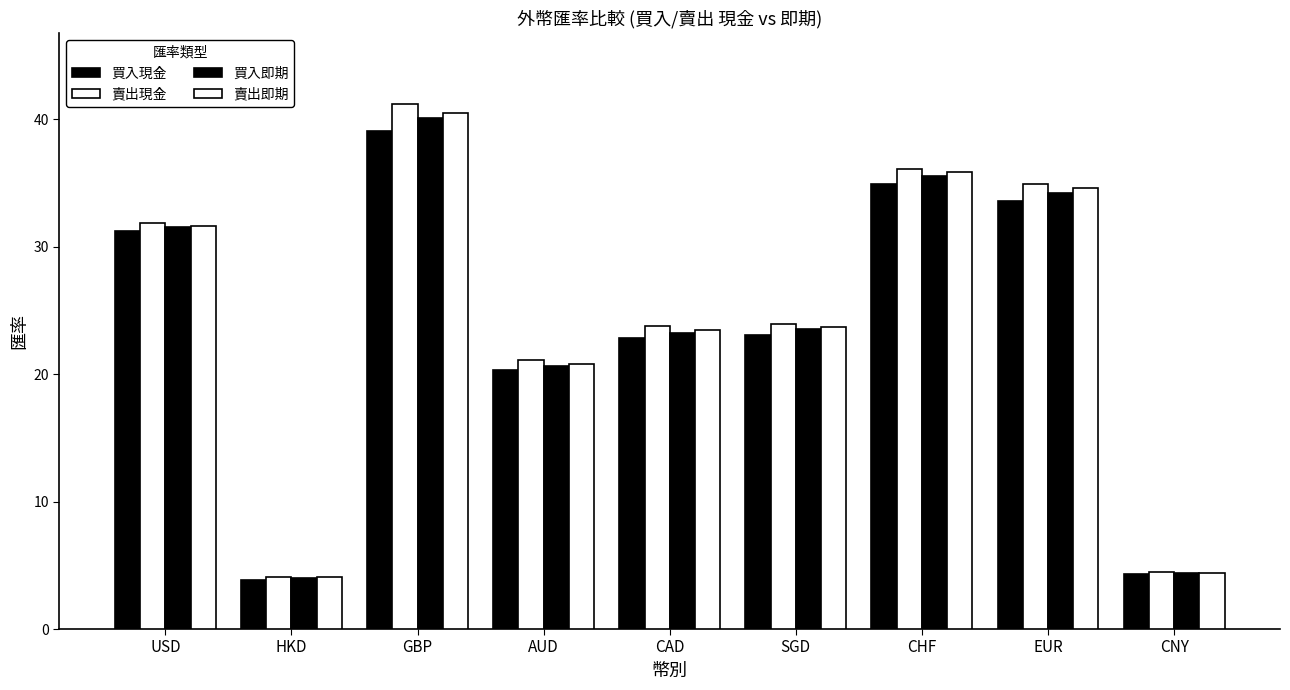

How many groups of bars are there?

9